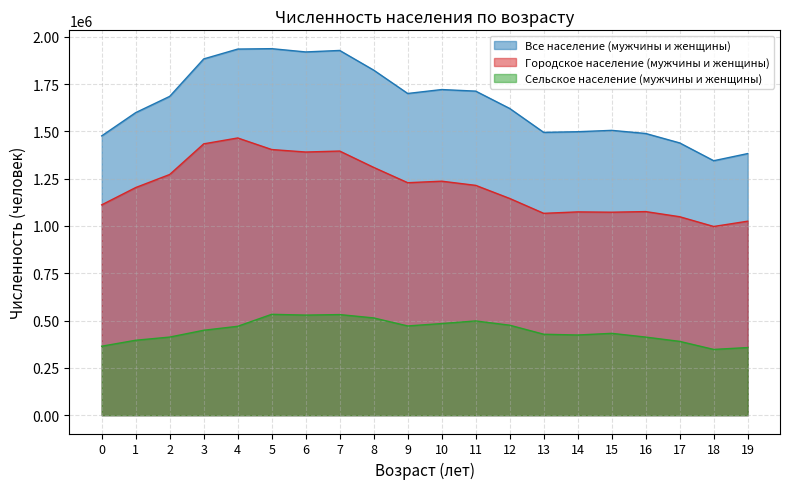

Between 15 and 16, which is larger?

15